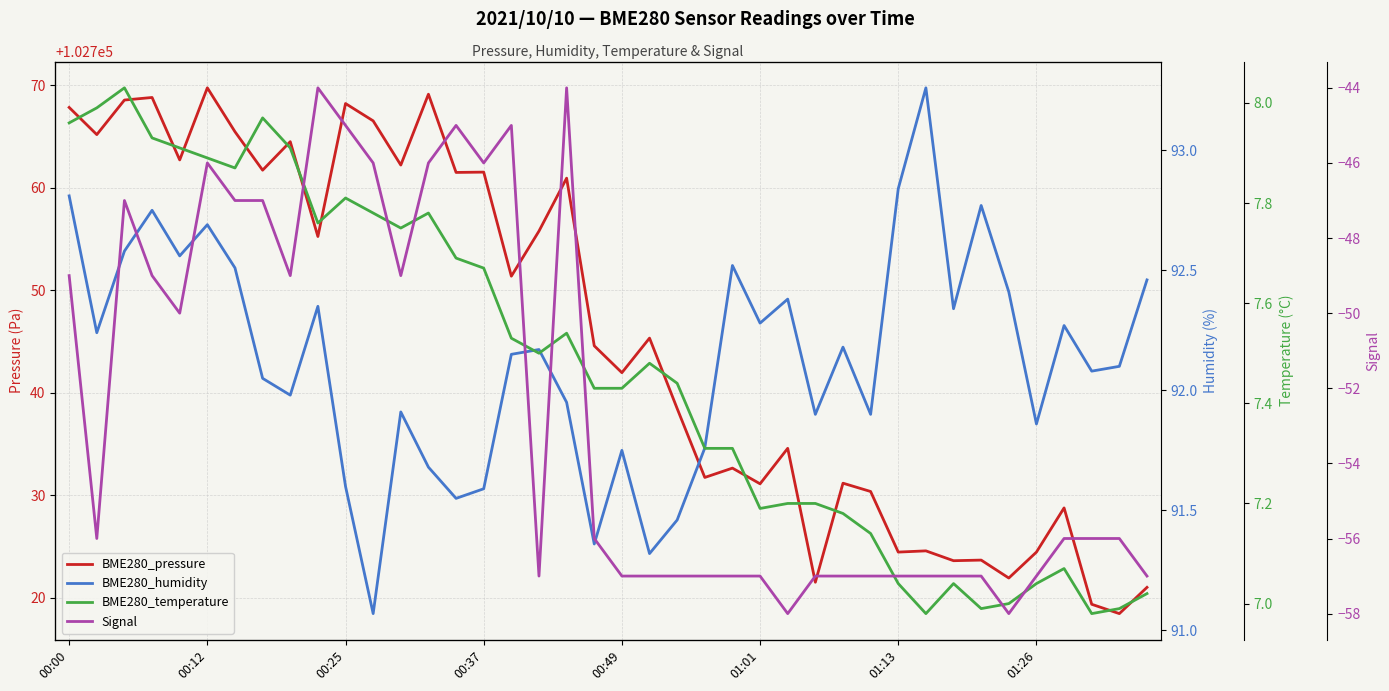

What is the average value of the Signal series?

-52.5